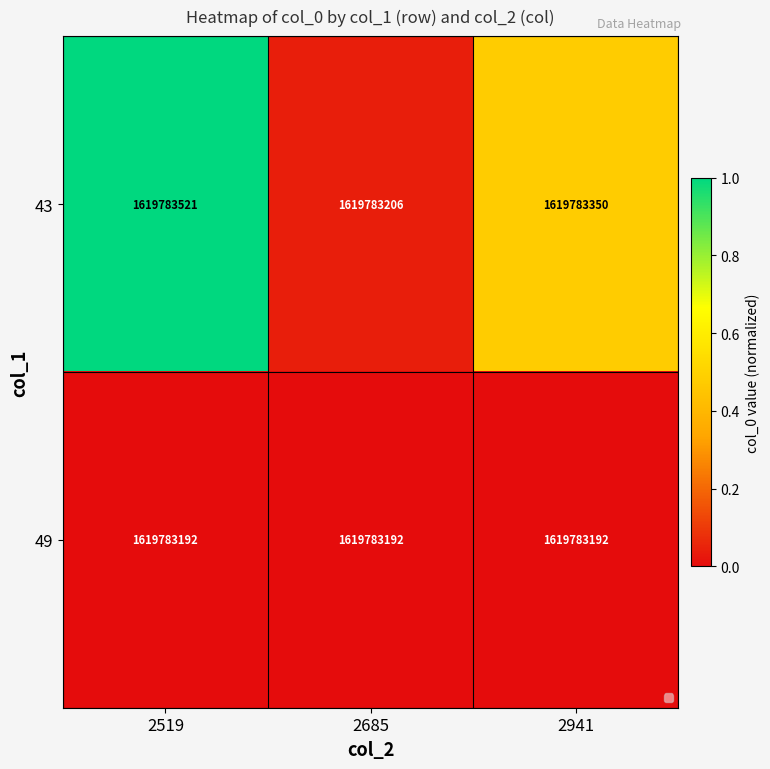

Which series has the largest total across all categories?

43